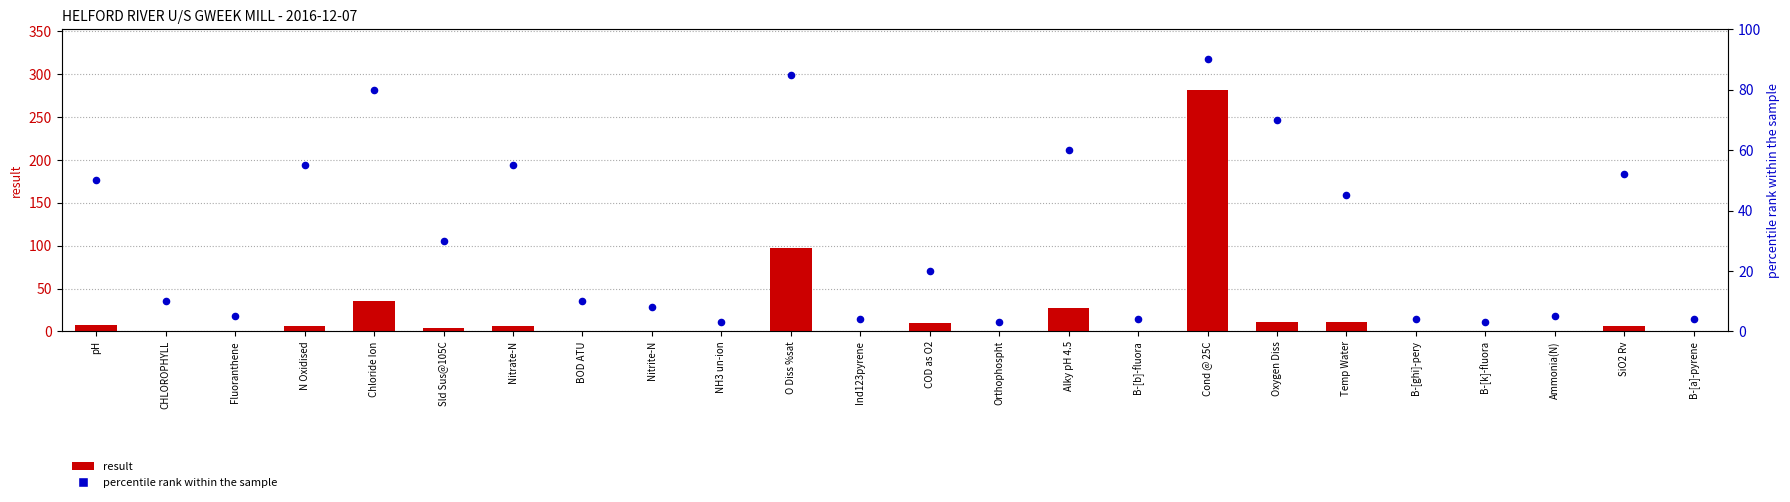

Which series reaches the minimum Y coordinate?

result